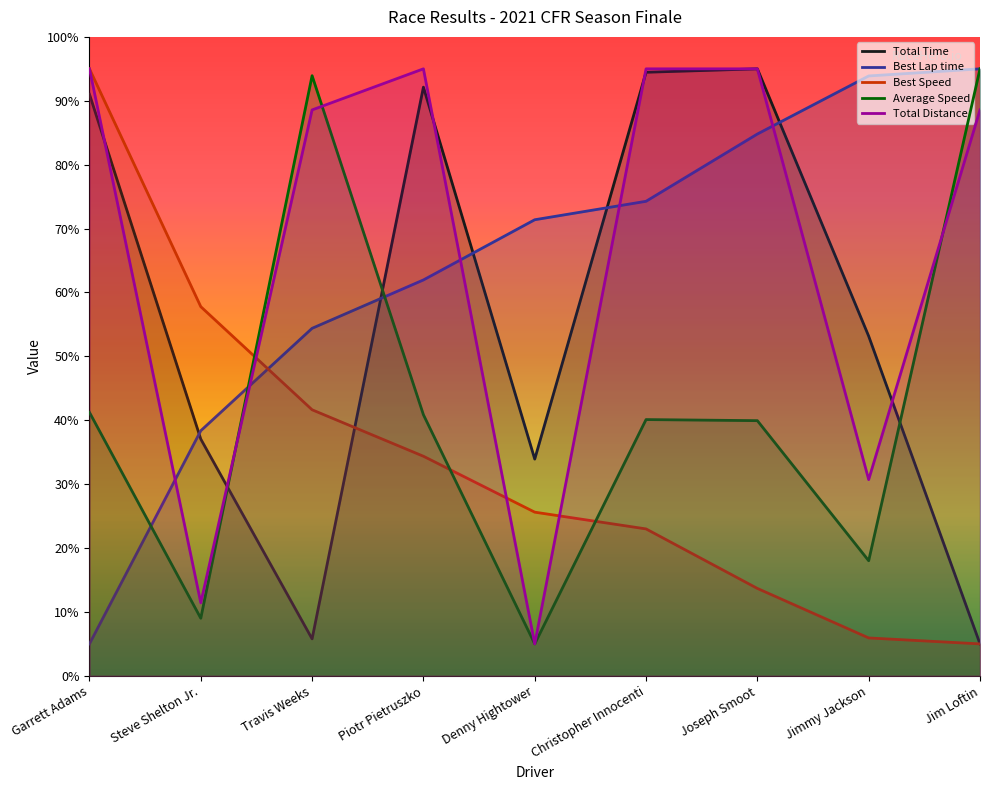

What is the spread (max minus min) of values at Piotr Pietruszko?

60.6